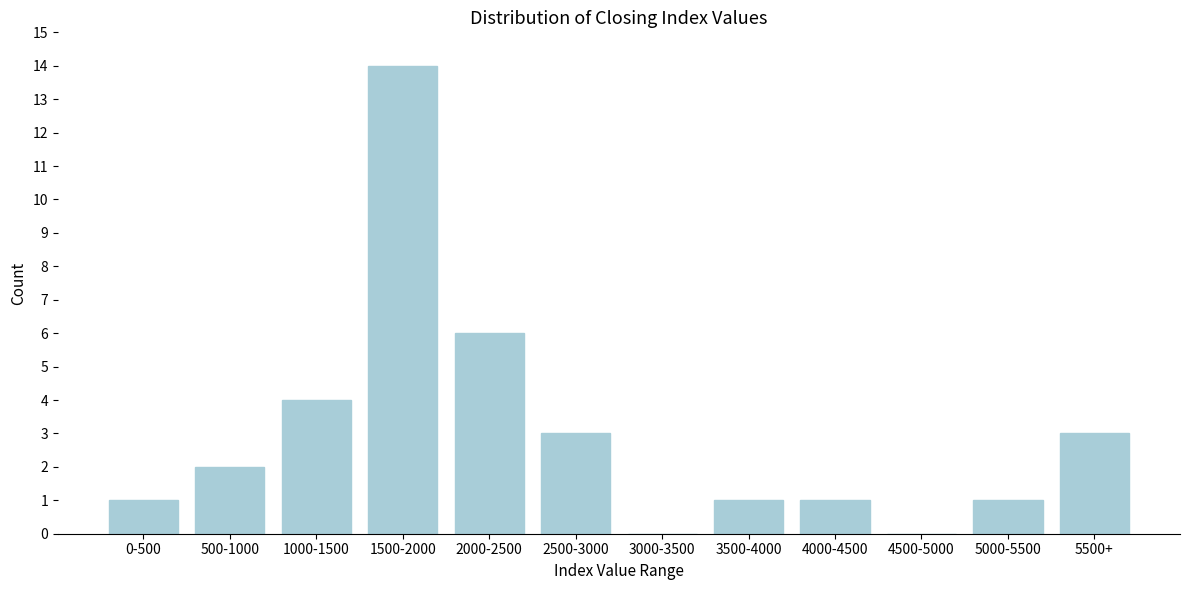

Reading left to right, list all the values displayed in this chart.

0-500=1	500-1000=2	1000-1500=4	1500-2000=14	2000-2500=6	2500-3000=3	3000-3500=0	3500-4000=1	4000-4500=1	4500-5000=0	5000-5500=1	5500+=3